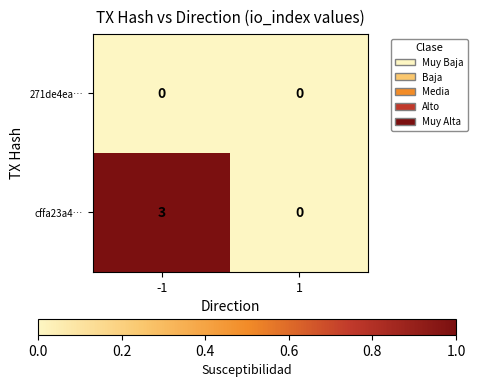

What is the sum of all cffa23a4… values?

3